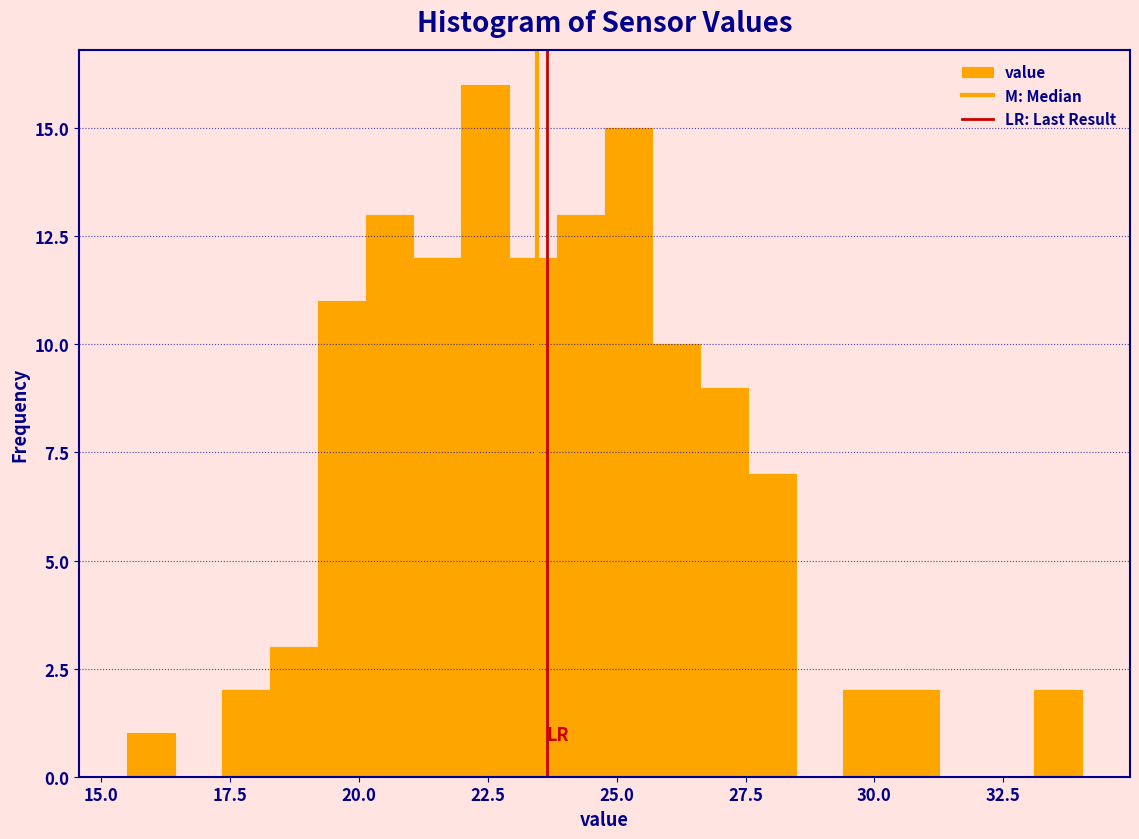

Read against the x-axis, roughly where is the centre of the tallest bar?

22.5